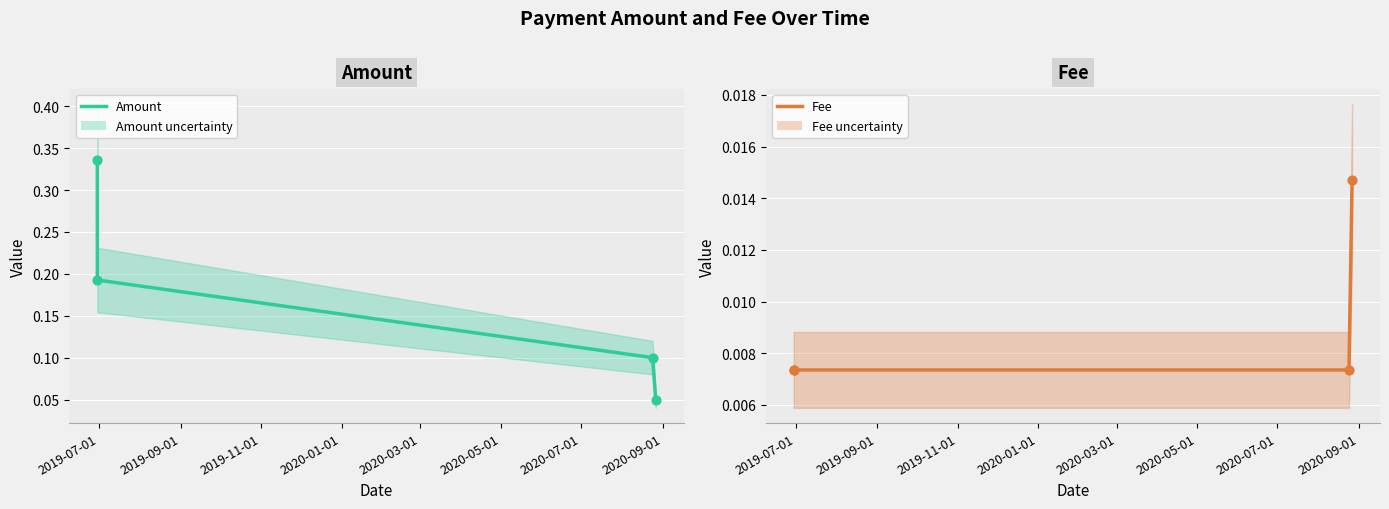

At how many categories does at least one series exceed 0?

4